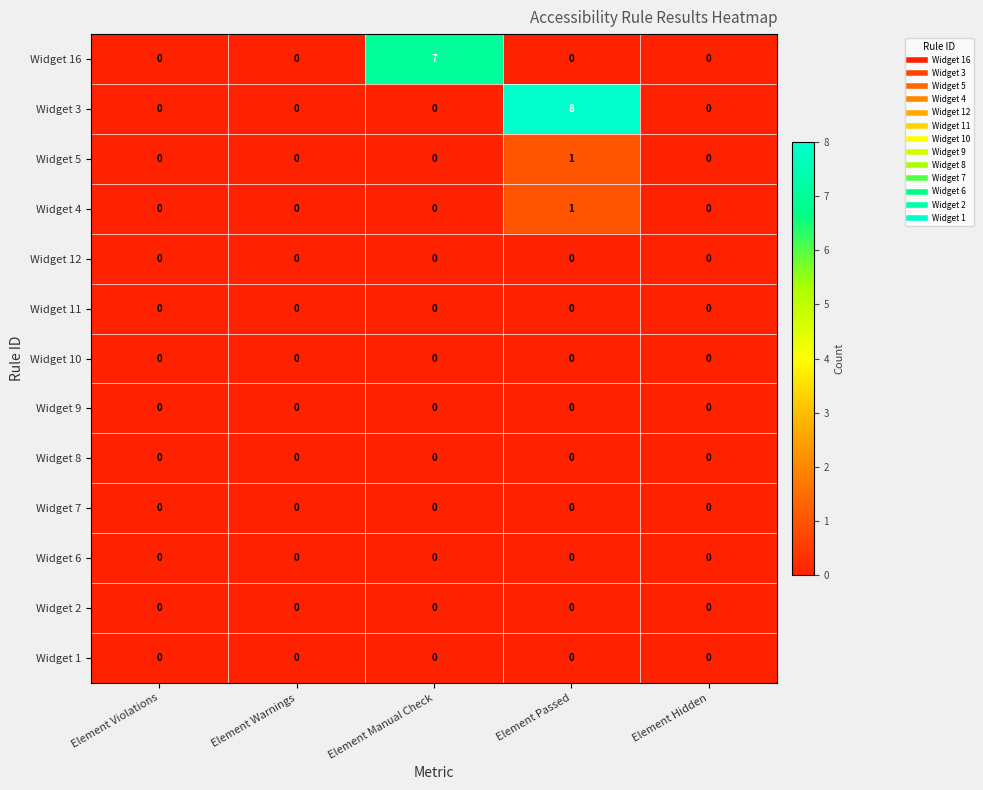

At which category is the sum across all series the highest?

Element Passed